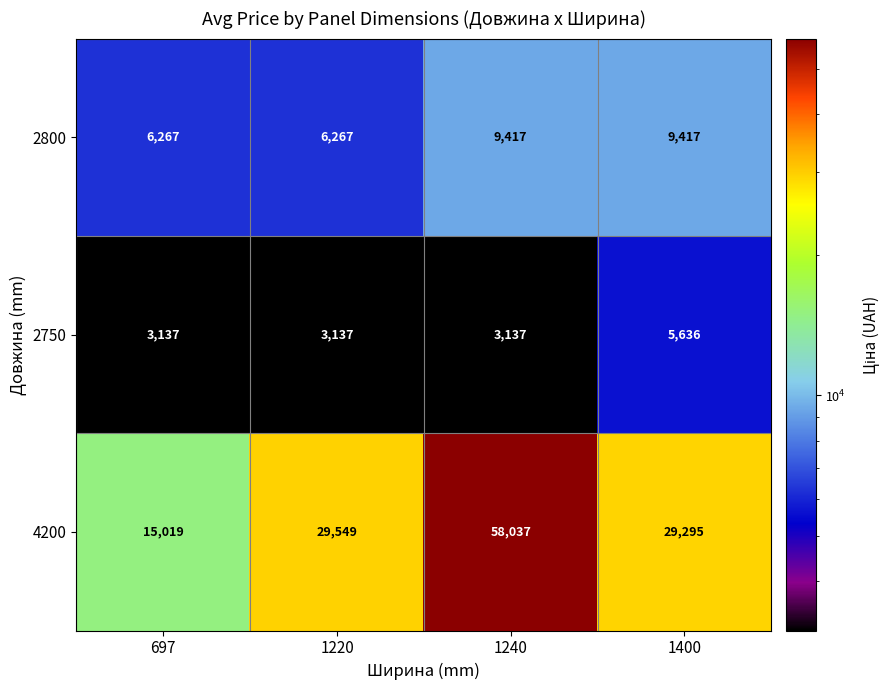

The value of 2800 at 1240 is 9417. True or false?

True